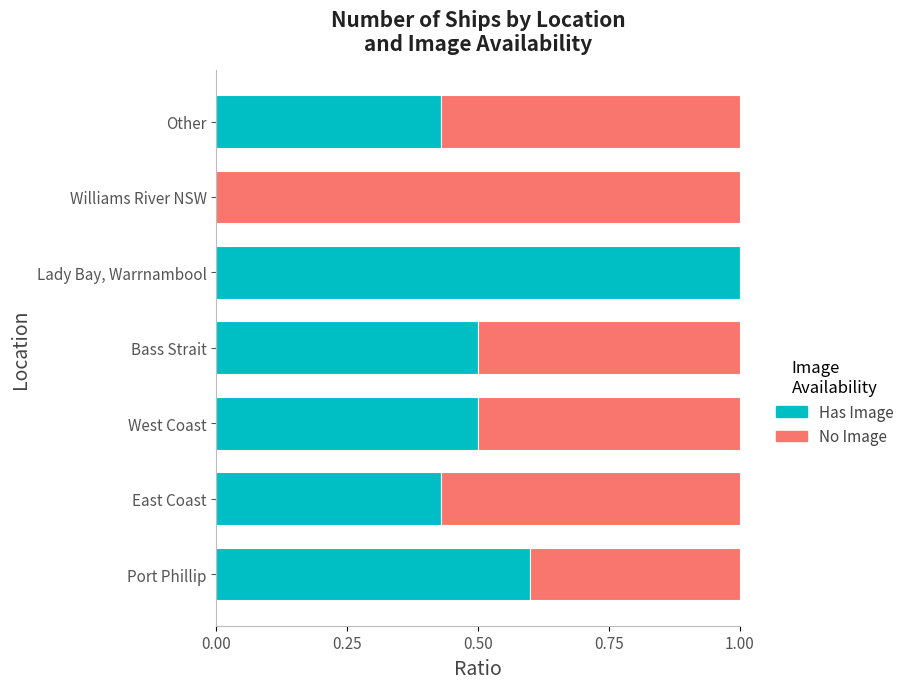

What is the highest value of the Has Image series?

1.0